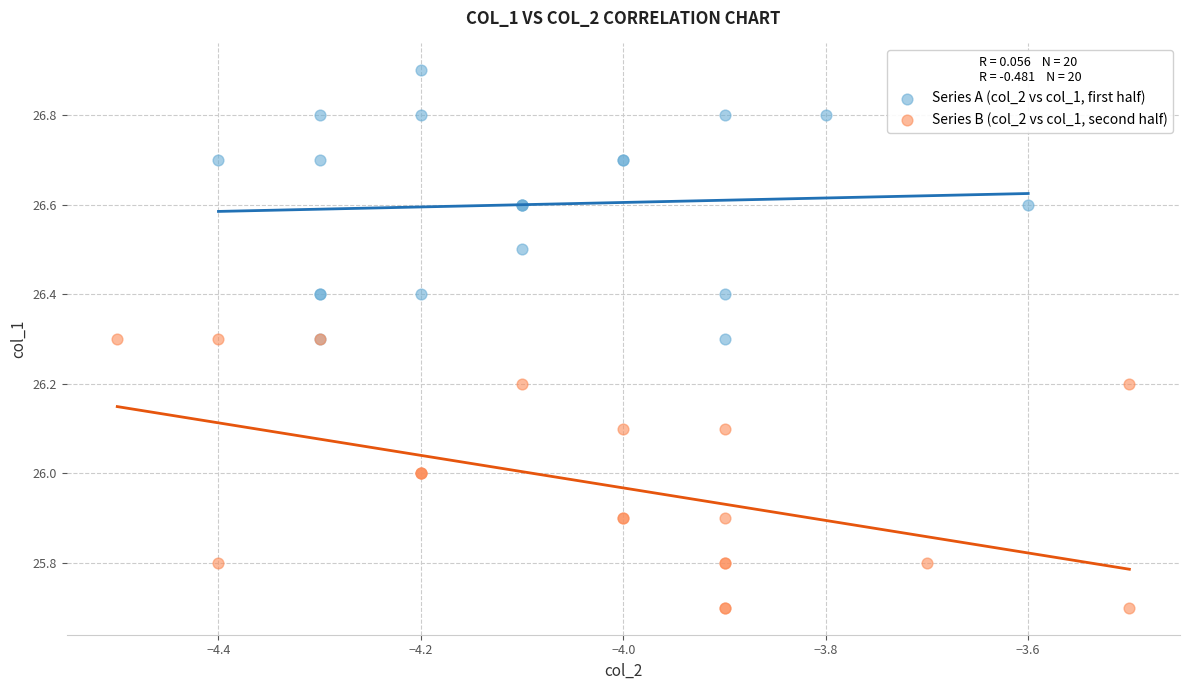

What are all the series names shown in the legend?

Series A (col_2 vs col_1, first half), Series B (col_2 vs col_1, second half)